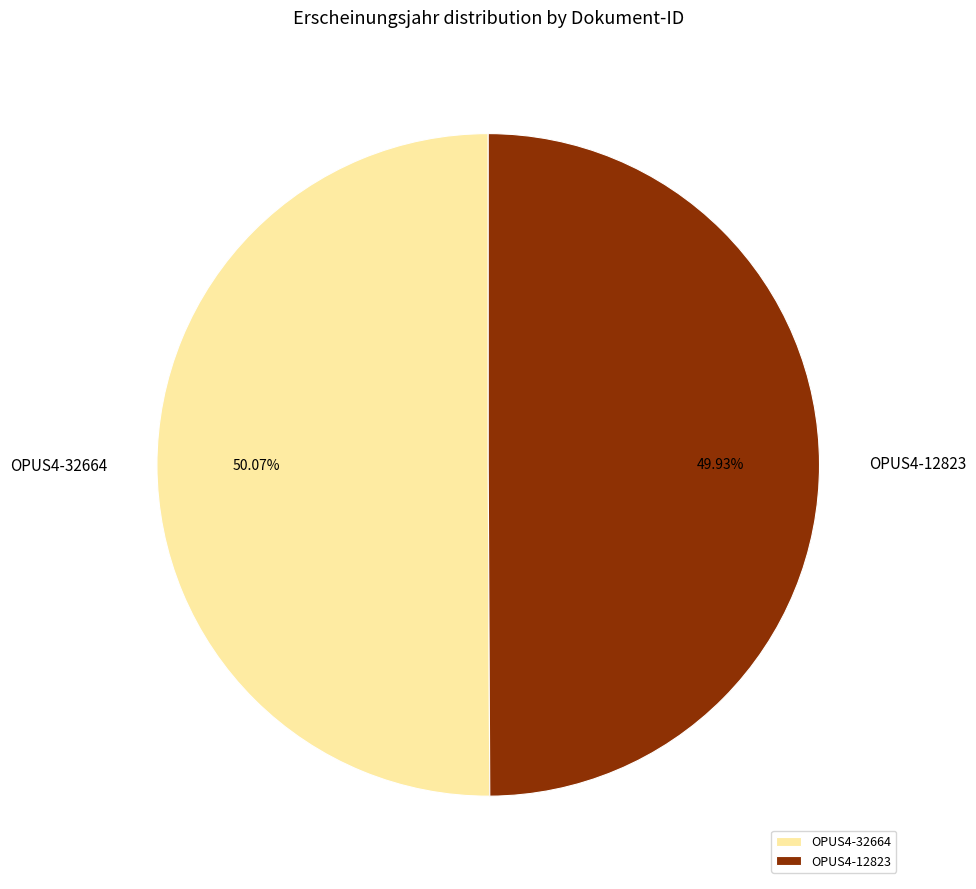

To the nearest percent, what percentage of the pie is OPUS4-12823?

50%